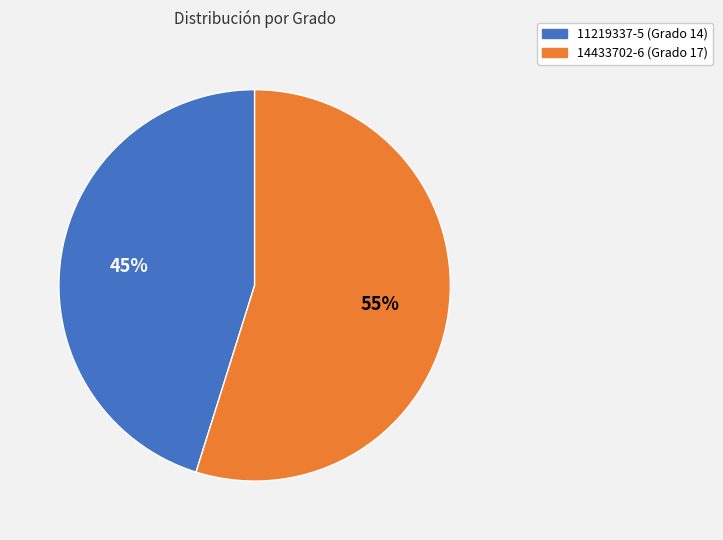

How many slices are in this pie chart?

2